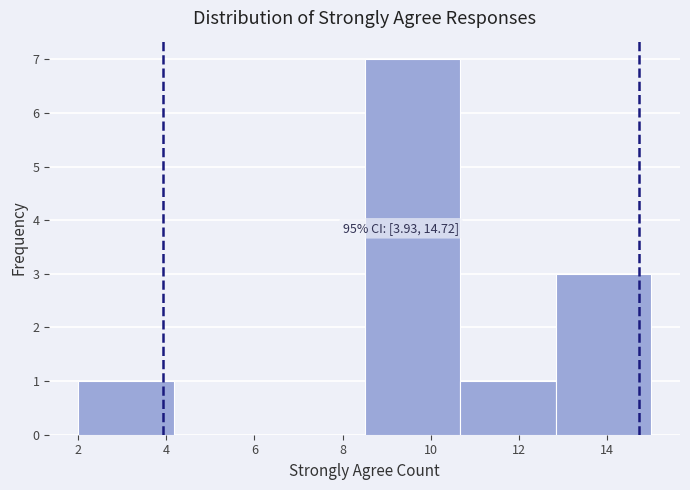

Which range on the x-axis has the tallest bar?

8.6 to 10.6